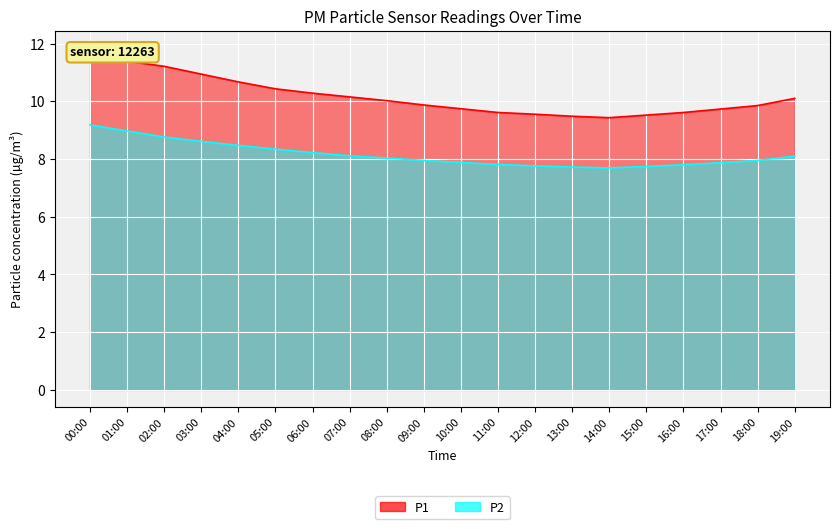

How many data points does each series have?

20